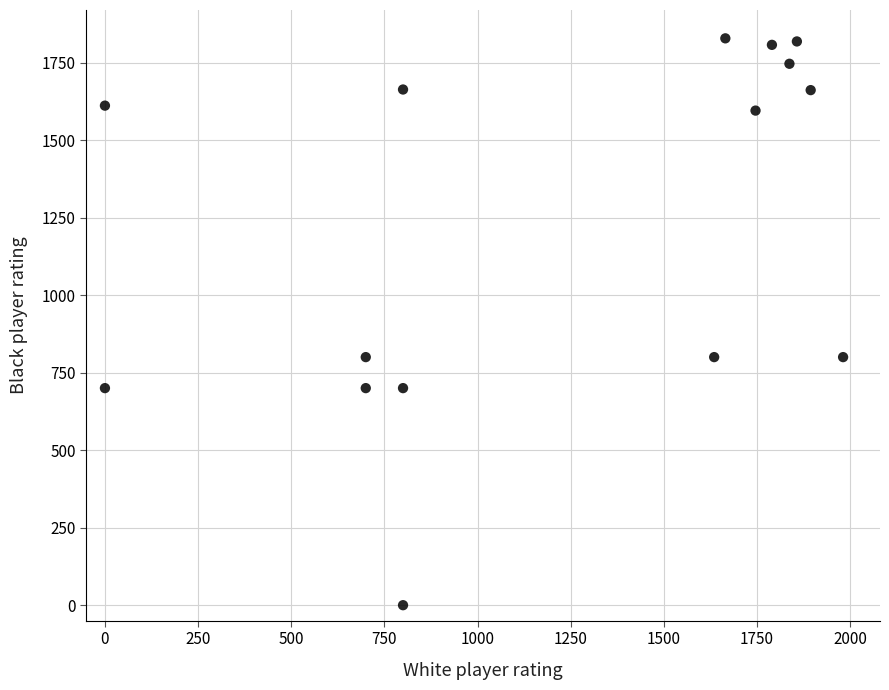

What is the range of Y values (max minus min)?

1828